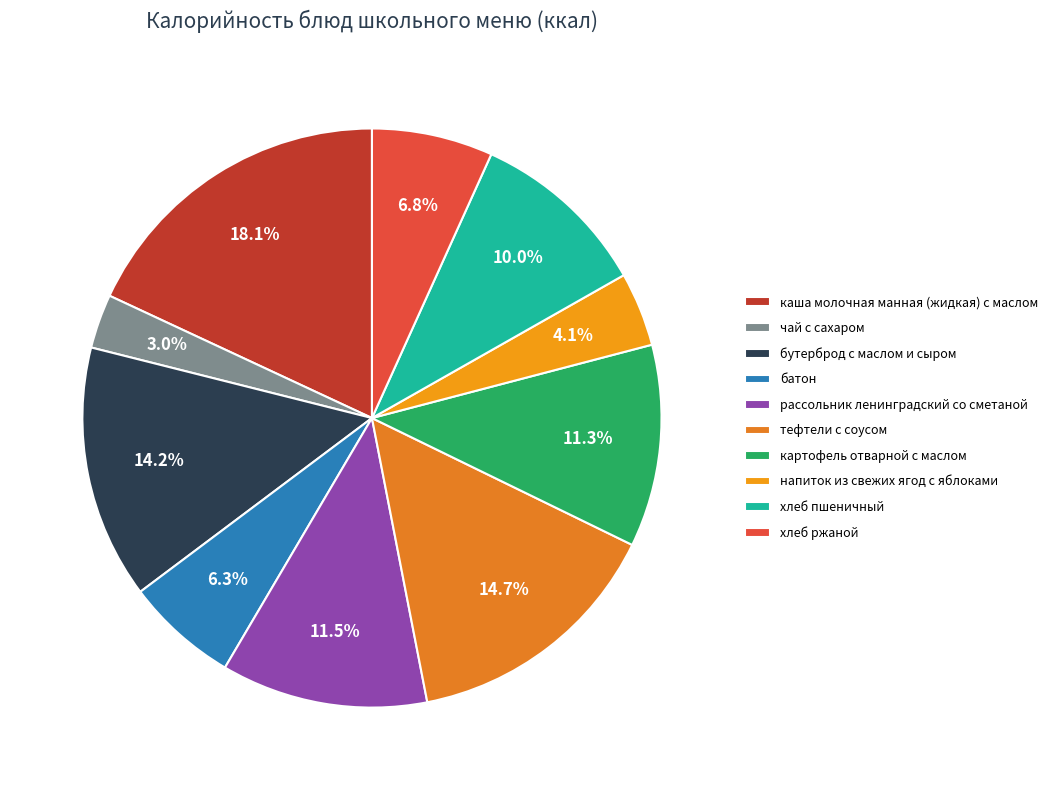

What is the ratio of the value at чай с сахаром to the value at напиток из свежих ягод с яблоками?

0.7